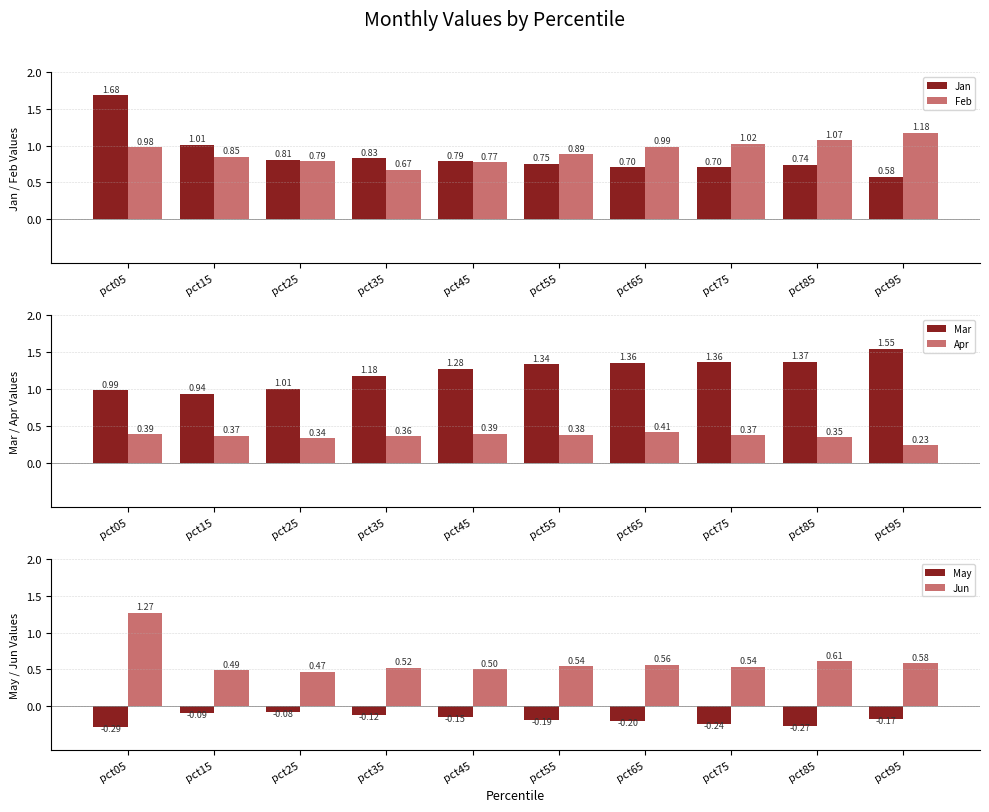

How many groups of bars are there?

10